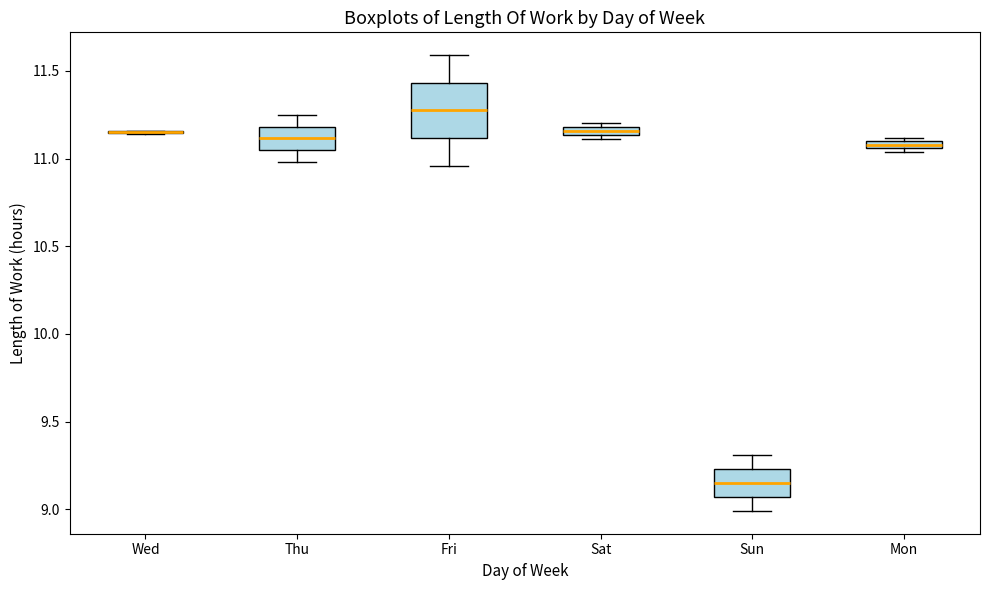

Where is the upper edge of the box for Sun on the y-axis? The values are not printed on the chart, so give them approximately, as read against the axis.

9.25